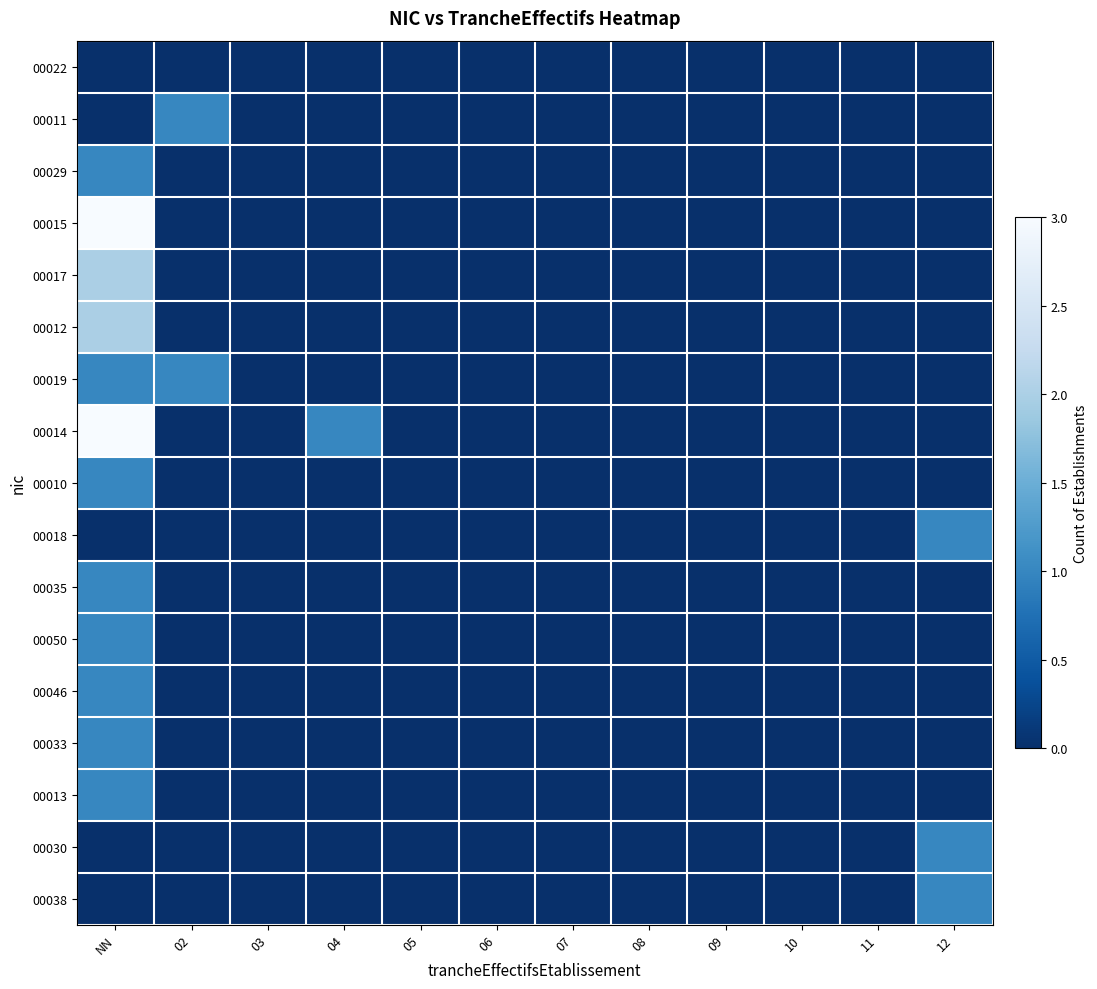

Which series has the largest total across all categories?

00014